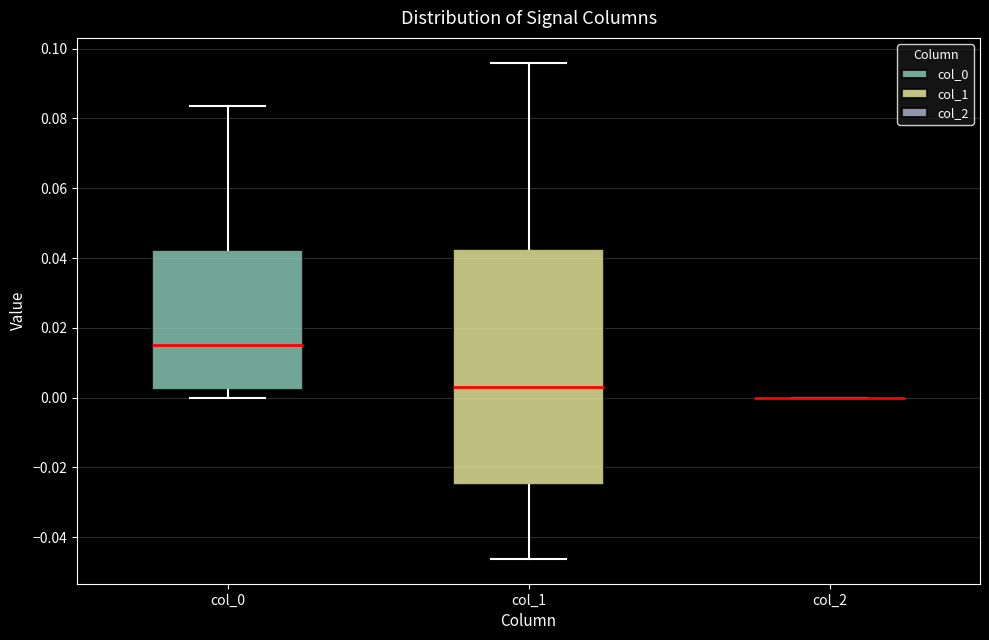

Reading left to right, transcribe this box plot: for each box, give where its median line is, the range the box spans, and where its two whiskers end, as read against the y-axis. The values are not printed on the chart, so give them approximately, as read against the axis.

col_0: median 0.016, box 0.002 to 0.042, whiskers 0.000 to 0.084
col_1: median 0.002, box -0.024 to 0.042, whiskers -0.046 to 0.096
col_2: box collapsed to a line at 0.000, whiskers 0.000 to 0.000